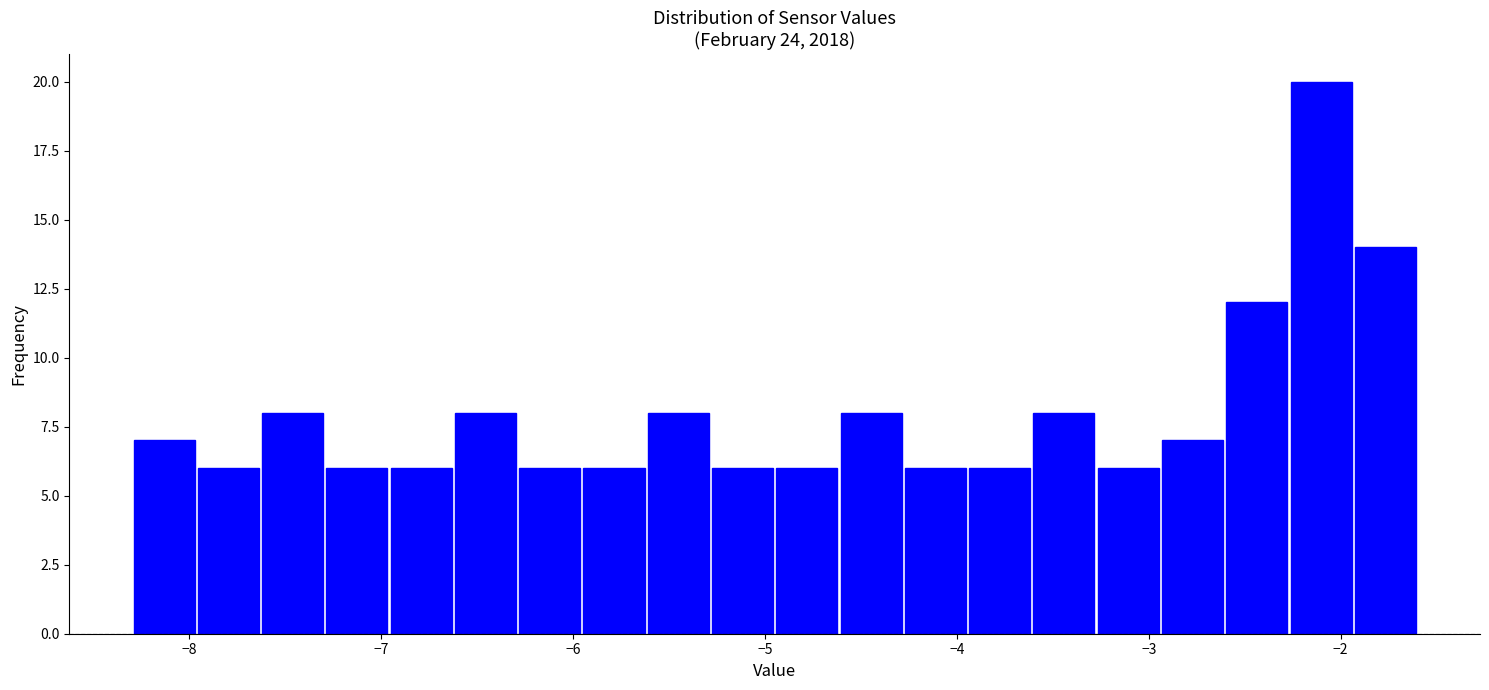

Around what value on the x-axis is the tallest bar? Give the approximate position of its centre, as read against the axis.

-2.1